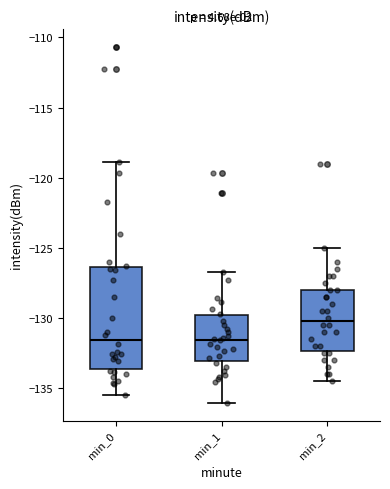

Which box is the tallest, from its lower edge to its upper edge?

min_0